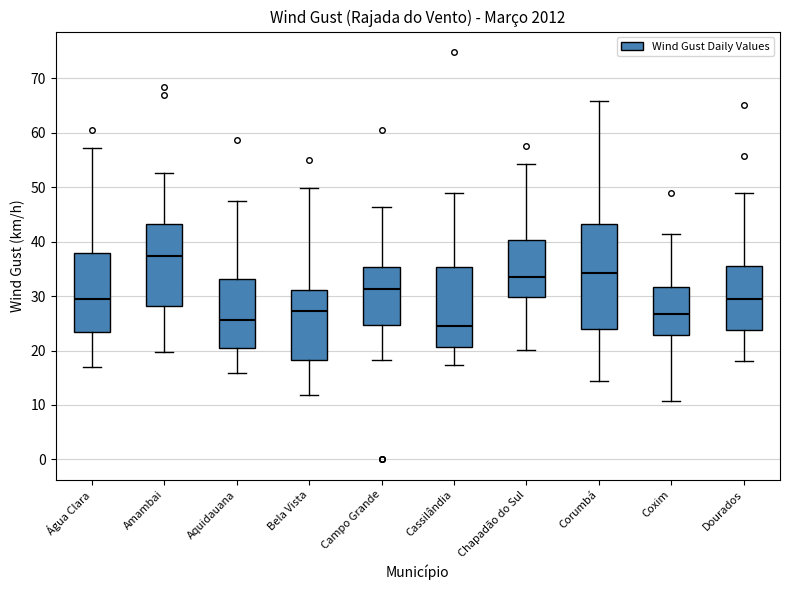

Where does the lower whisker of the box for Campo Grande end on the y-axis? The values are not printed on the chart, so give them approximately, as read against the axis.

18